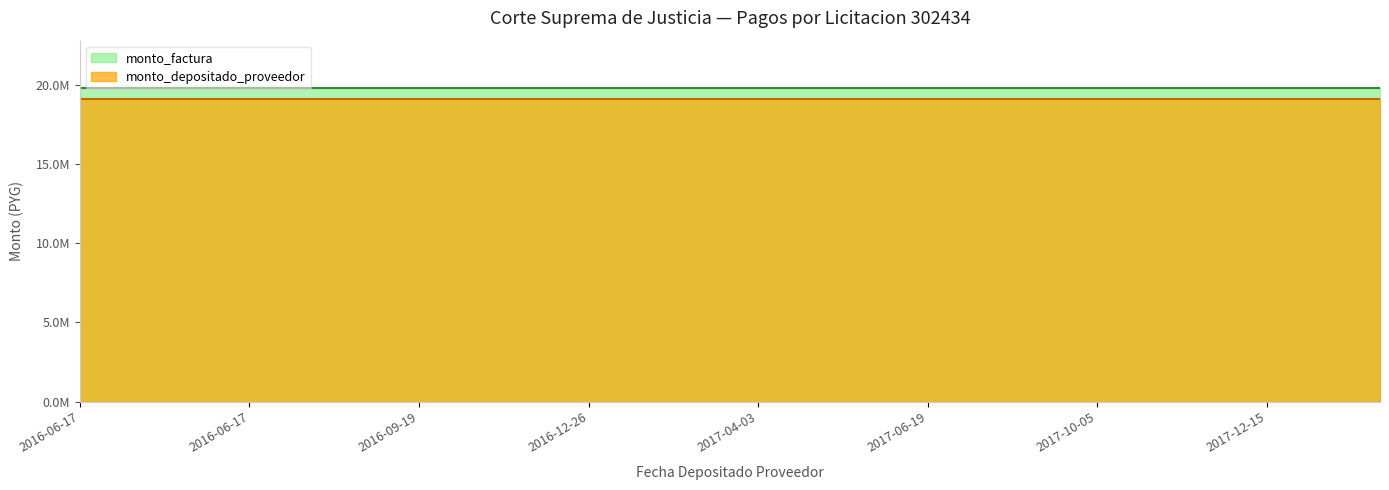

Which category has the lowest value in the monto_factura series?

2016-06-17